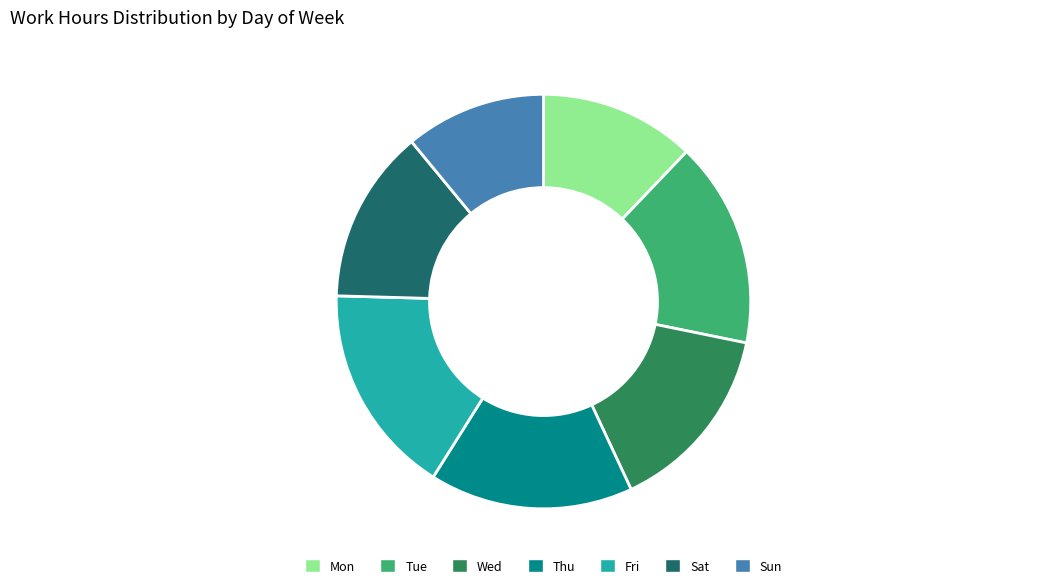

How many segments does this pie chart have?

7